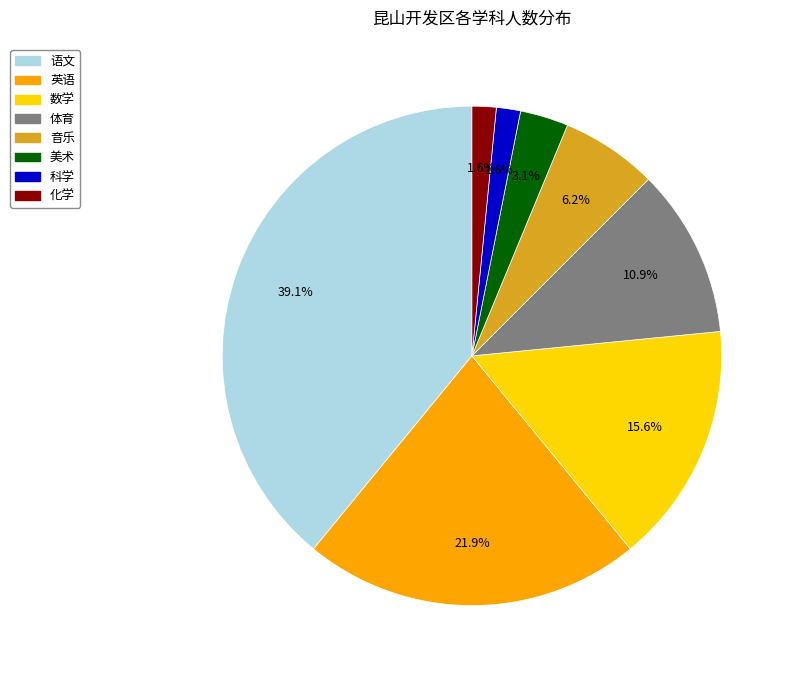

Does any single category account for the majority?

No